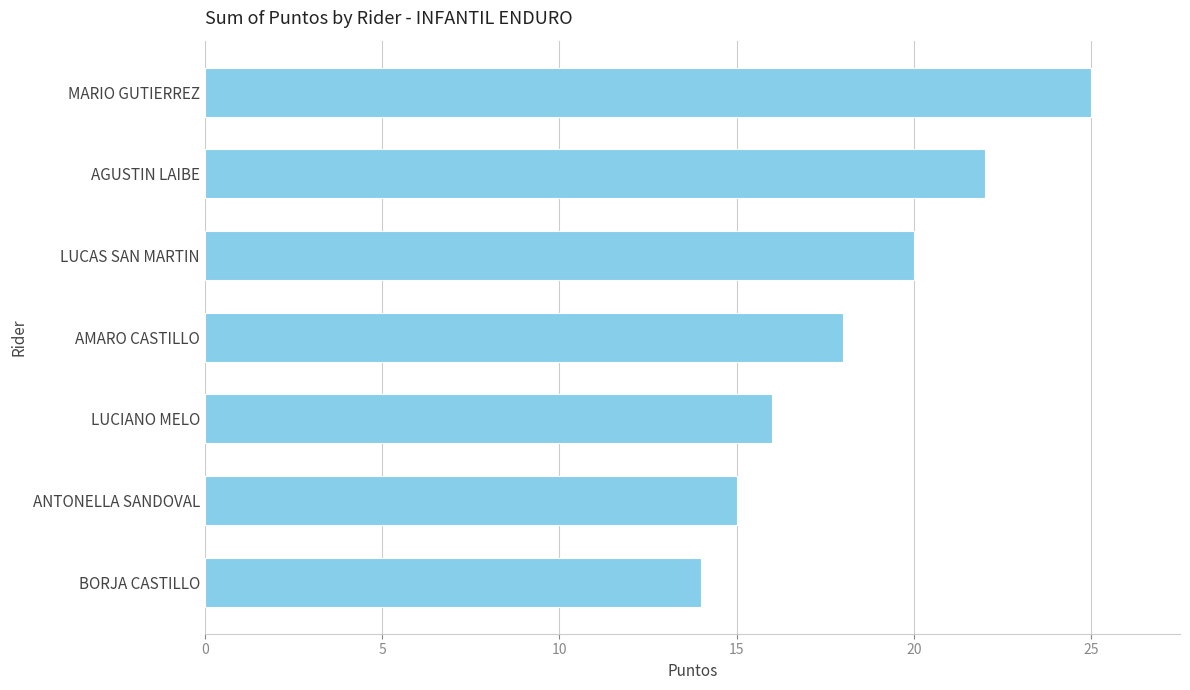

Rank the categories by value from highest to lowest.

MARIO GUTIERREZ, AGUSTIN LAIBE, LUCAS SAN MARTIN, AMARO CASTILLO, LUCIANO MELO, ANTONELLA SANDOVAL, BORJA CASTILLO